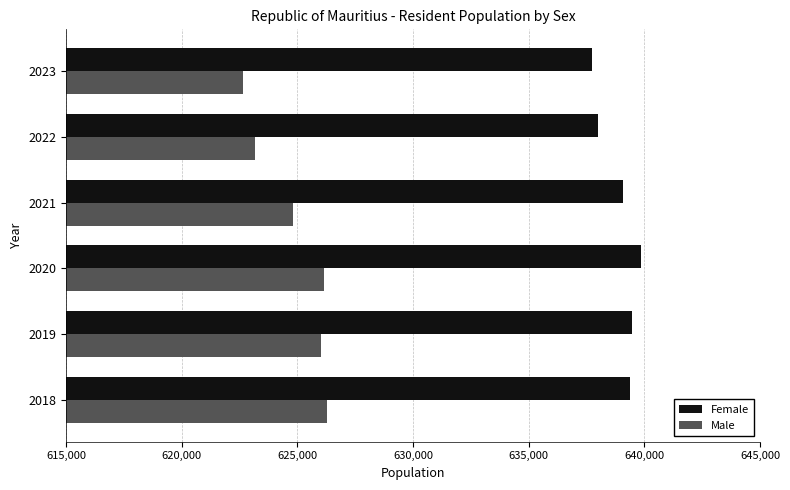

At 2022, list the series in order from smallest to largest.

Male, Female